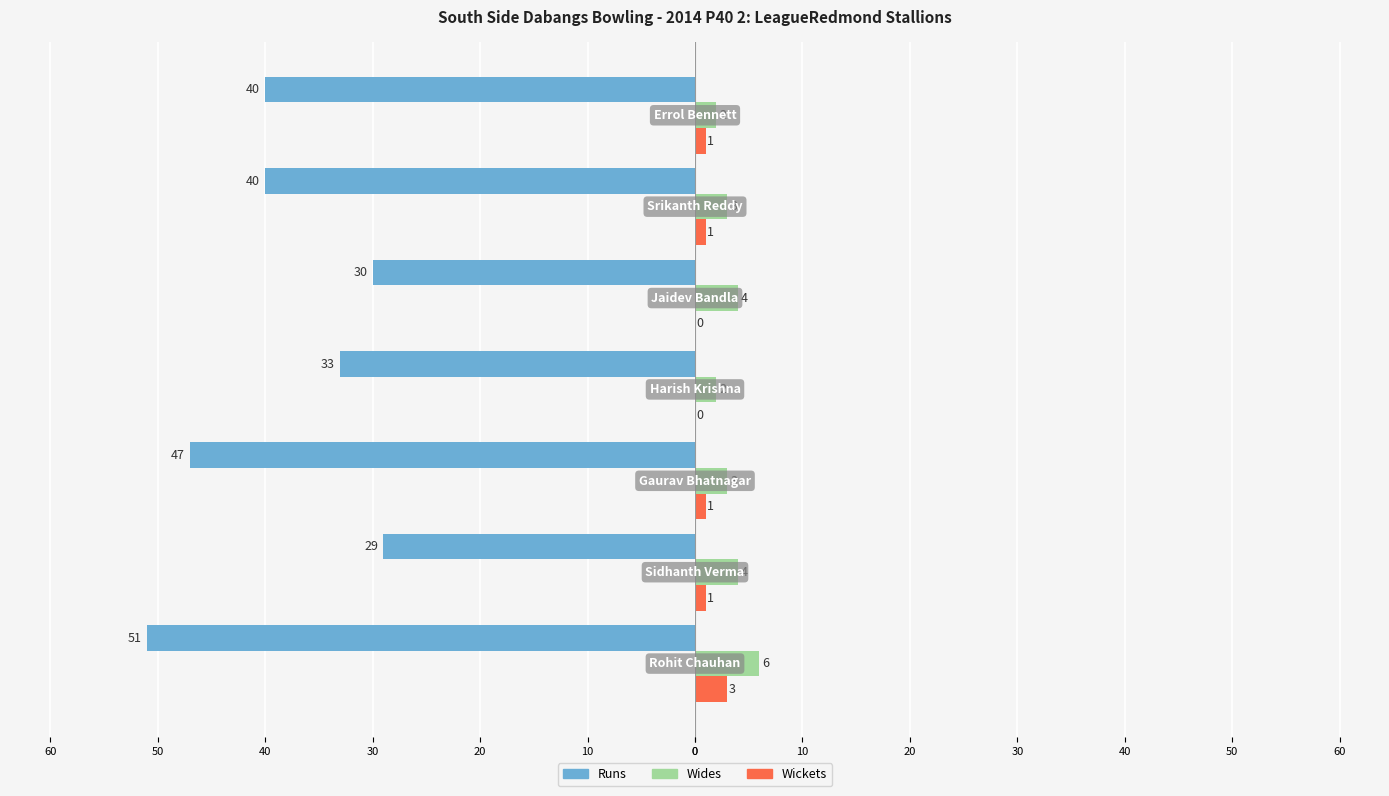

What is the difference between the maximum and minimum values in the Runs series?

22